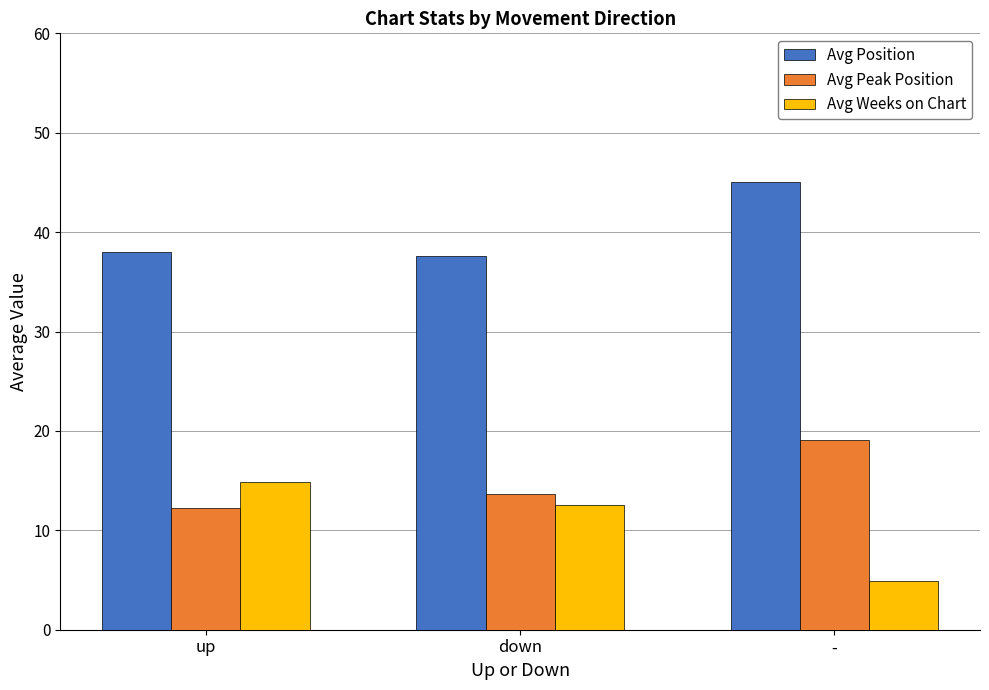

Is the value of Avg Position at - greater than the value of Avg Weeks on Chart at -?

Yes